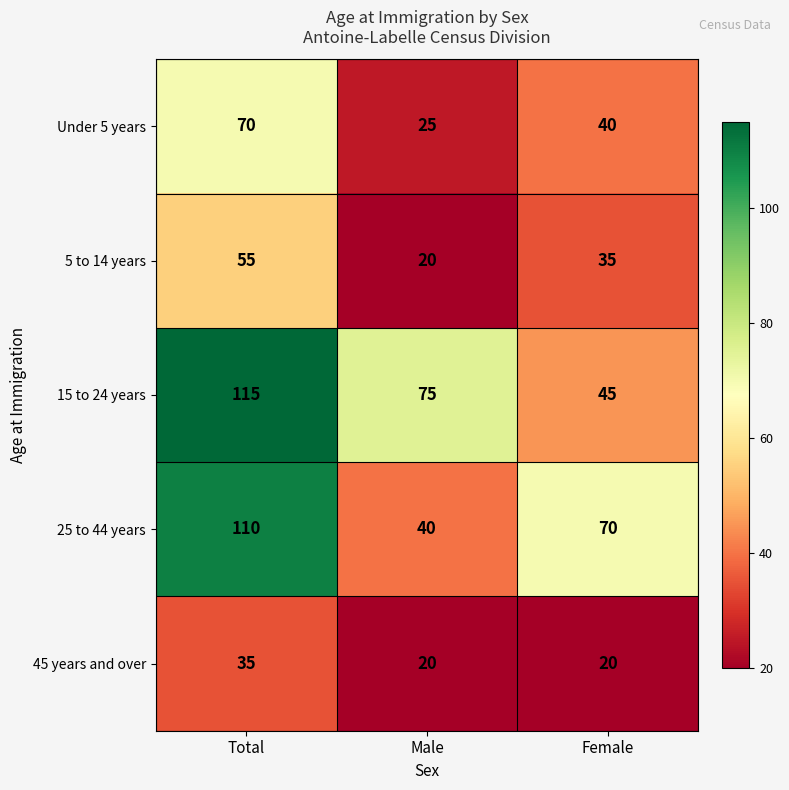

How many Under 5 years values are between 25 and 70?

3